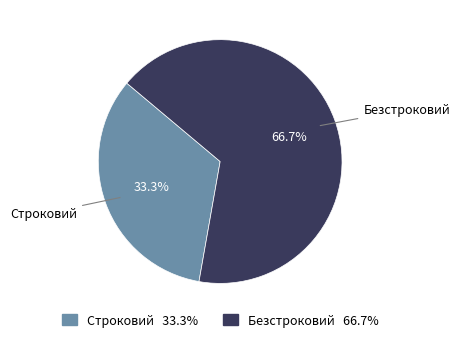

What percentage is the Строковий slice, to the nearest percent?

33%